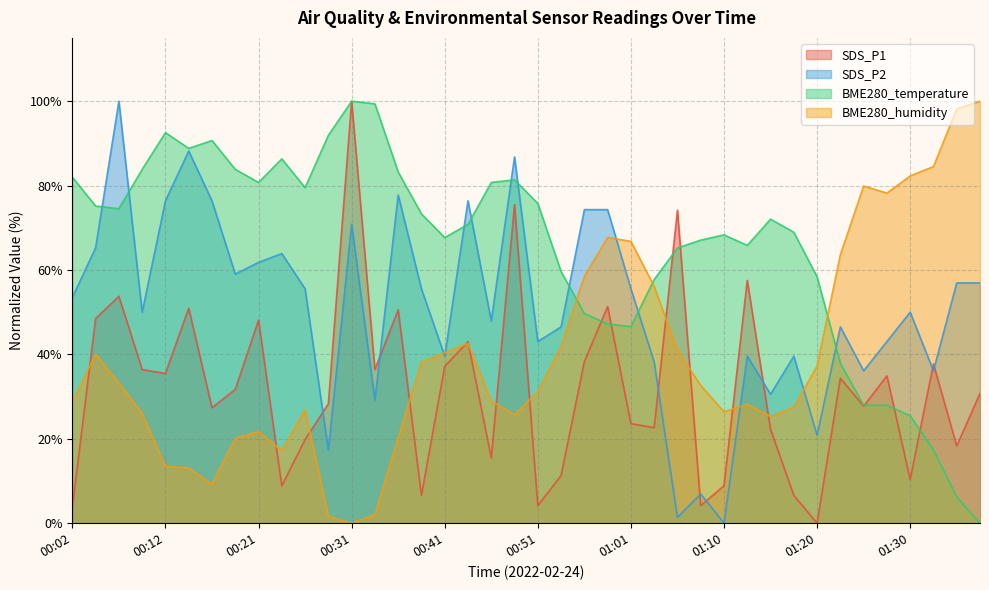

List the series in order of their overall mean, highest first.

BME280_temperature, SDS_P2, BME280_humidity, SDS_P1